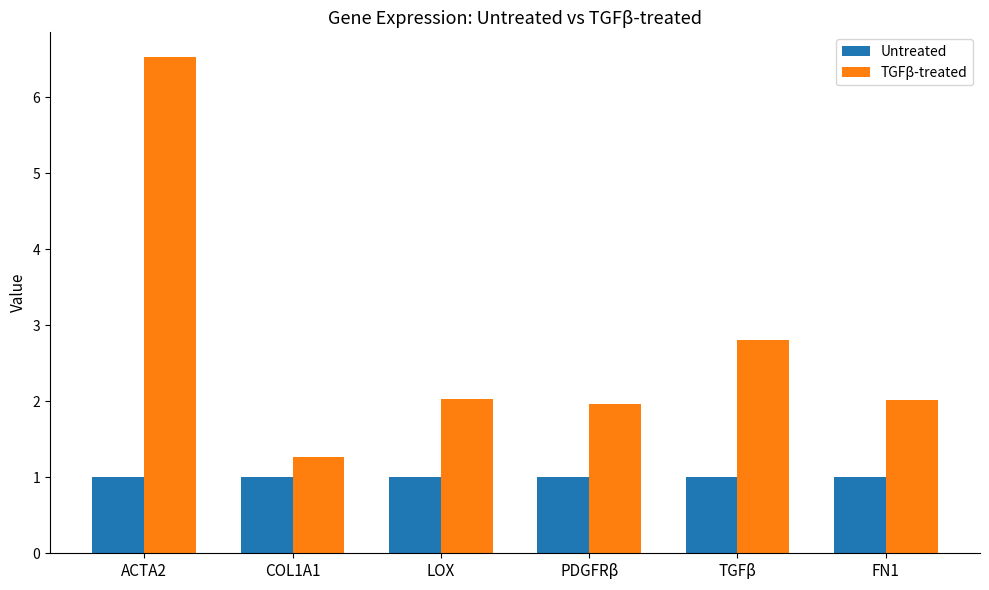

How many data points does each series have?

6